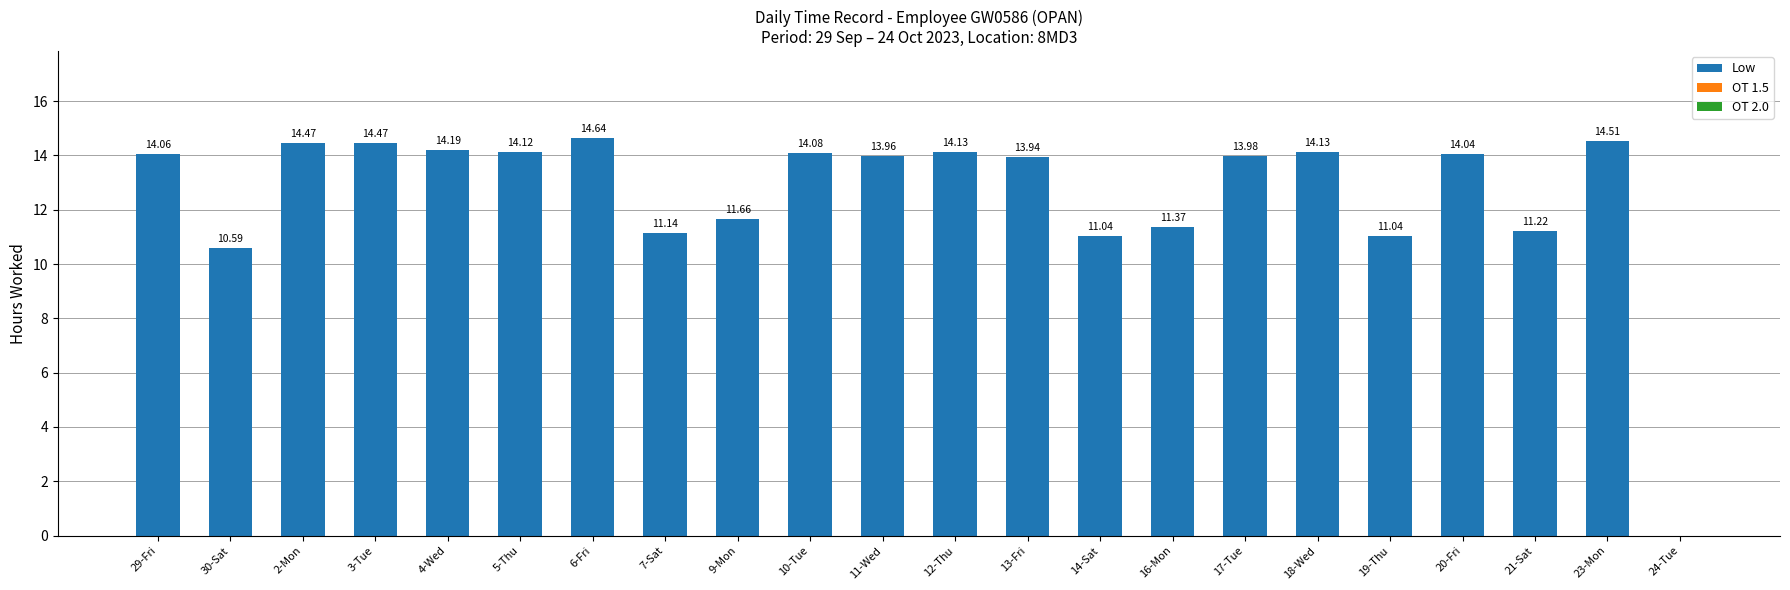

Which has a higher value, 16-Mon or 29-Fri?

29-Fri